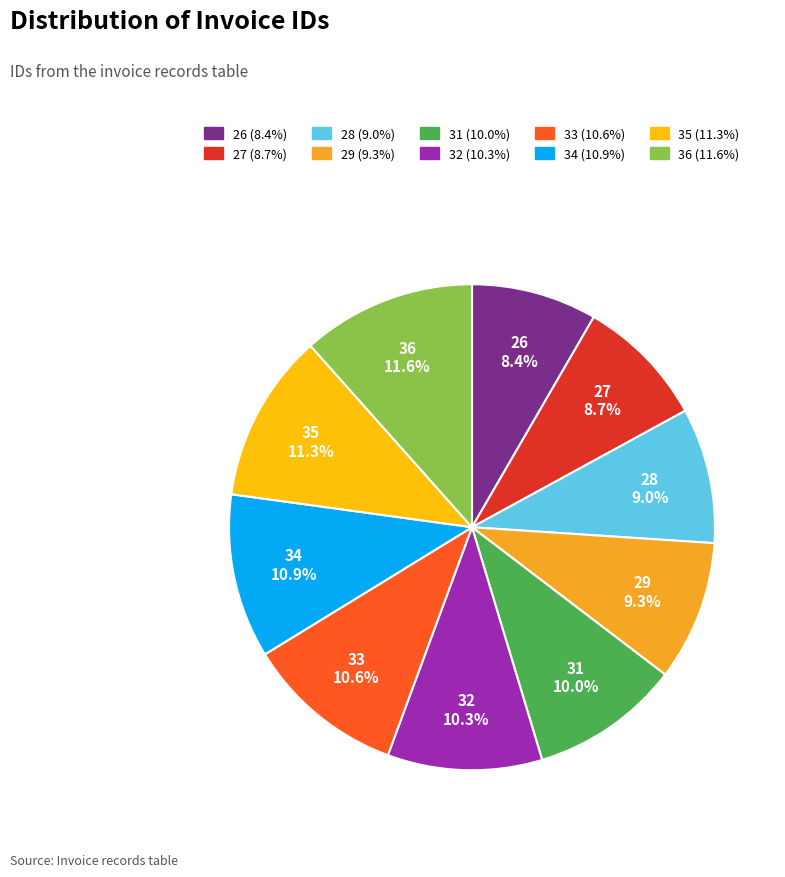

To the nearest percent, what is the difference between the 28 and 26 slice percentages?

1%